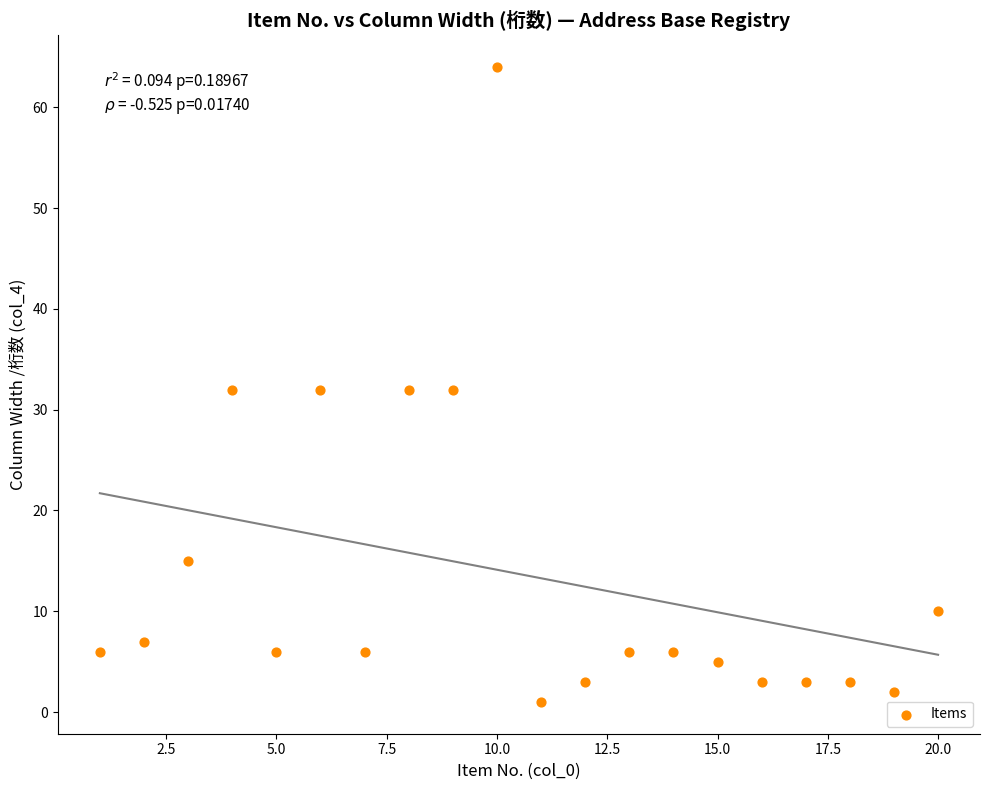

What is the range of X values (max minus min)?

19